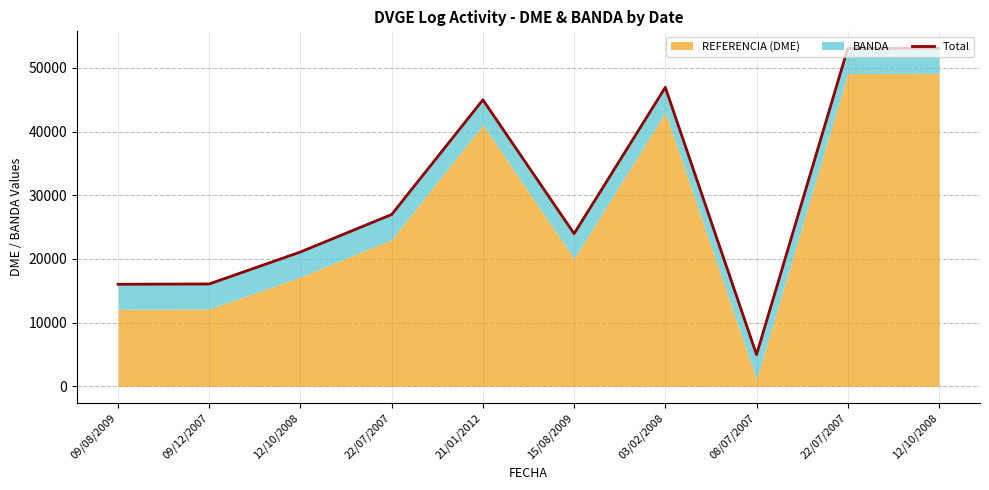

How many data points are less than 26980?

5